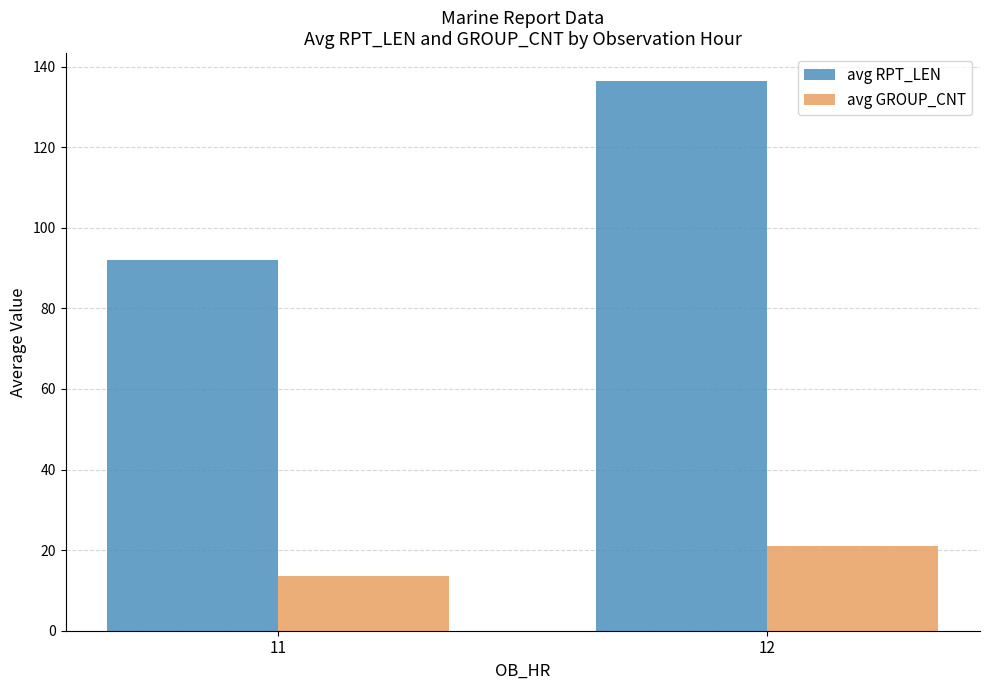

Is the value of avg GROUP_CNT at 11 greater than the value of avg RPT_LEN at 12?

No